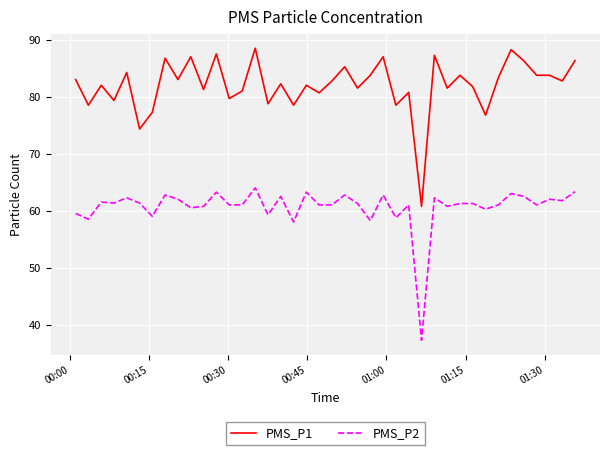

What is the highest value of the PMS_P2 series?

64.0